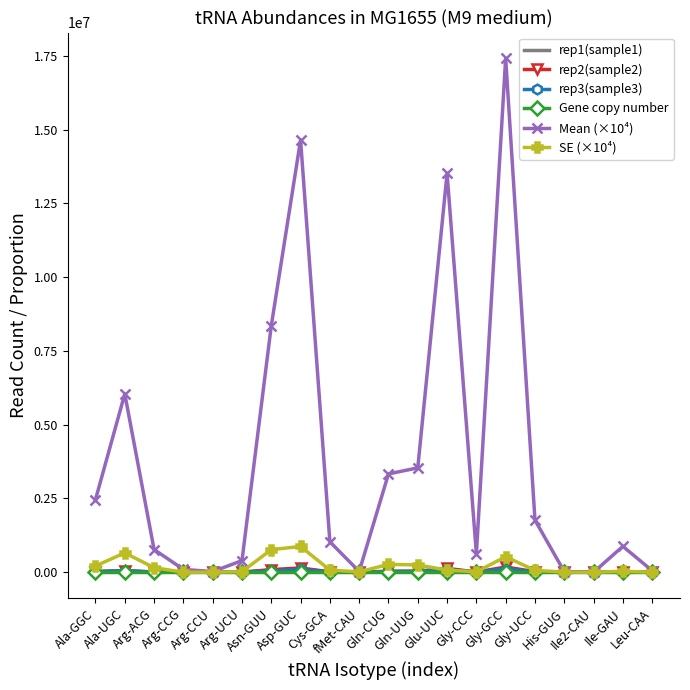

What are all the series names shown in the legend?

rep1(sample1), rep2(sample2), rep3(sample3), Gene copy number, Mean (×10⁴), SE (×10⁴)